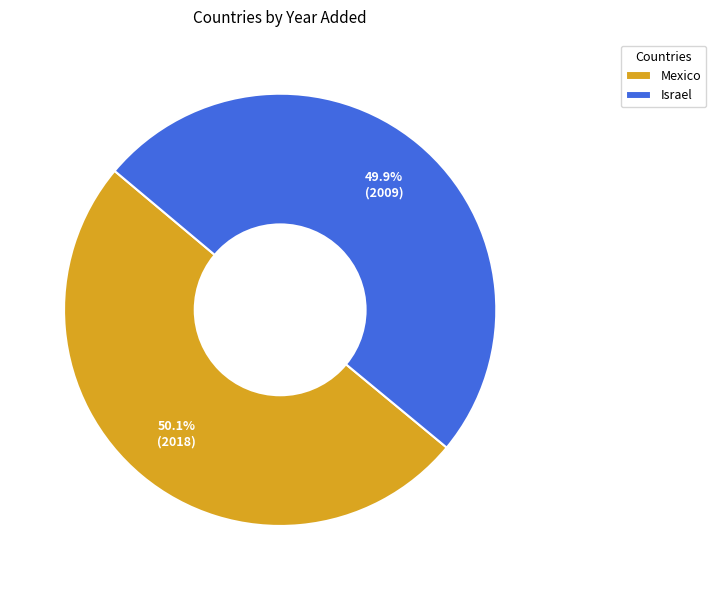

How many slices are in this pie chart?

2